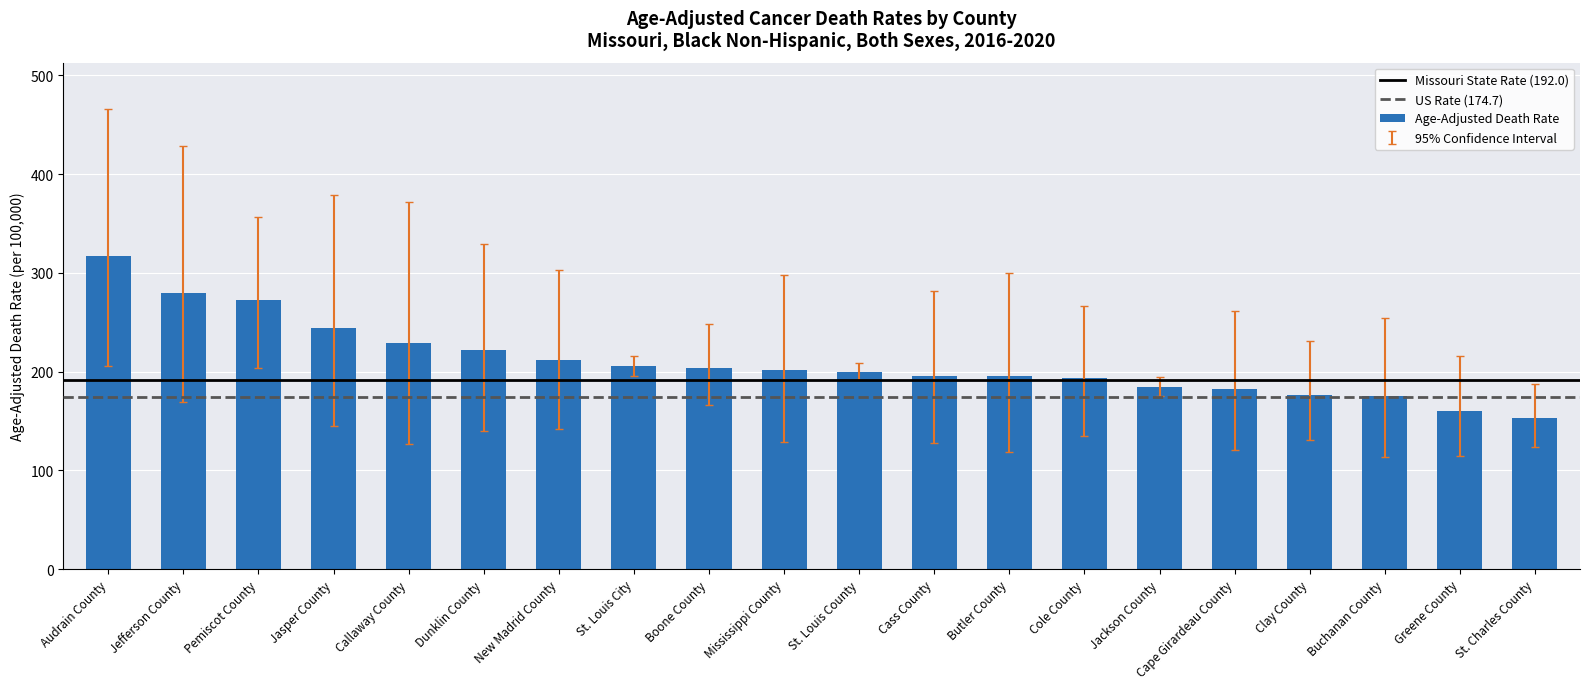

The value at Jefferson County is 486.0. True or false?

False